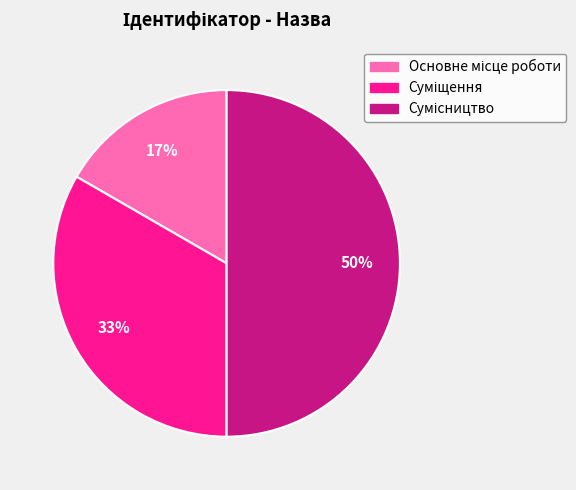

To the nearest percent, what is the difference between the largest and smallest slice percentages?

33%